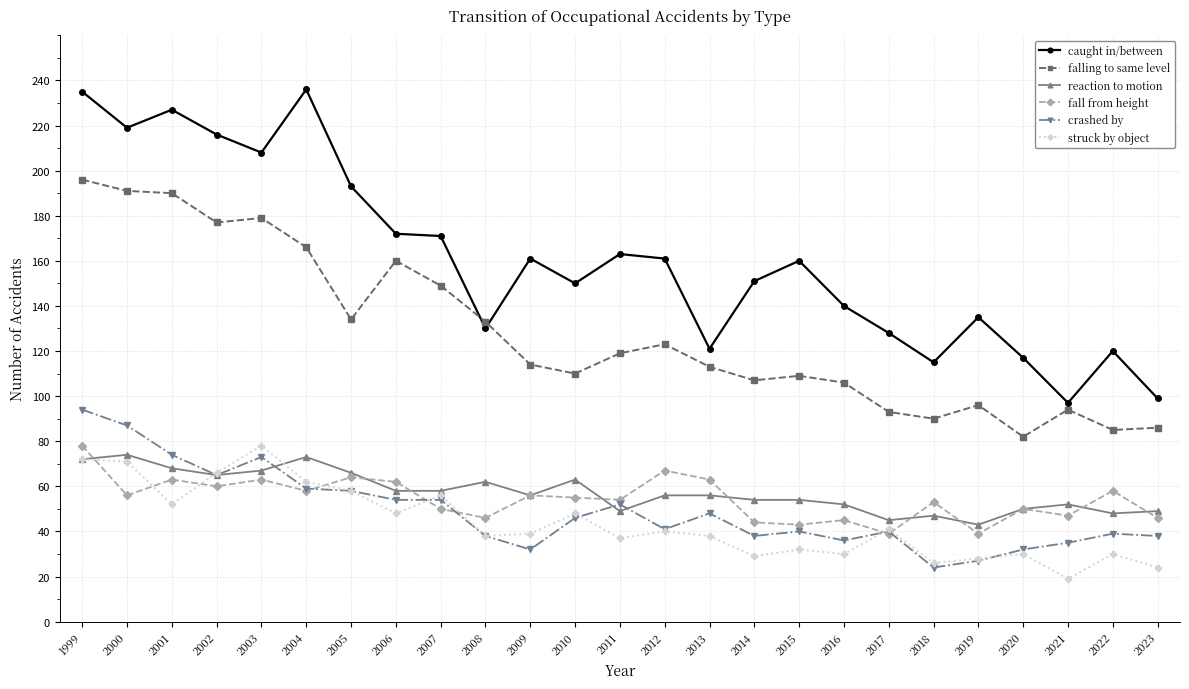

Which series has the largest range (max minus min)?

caught in/between